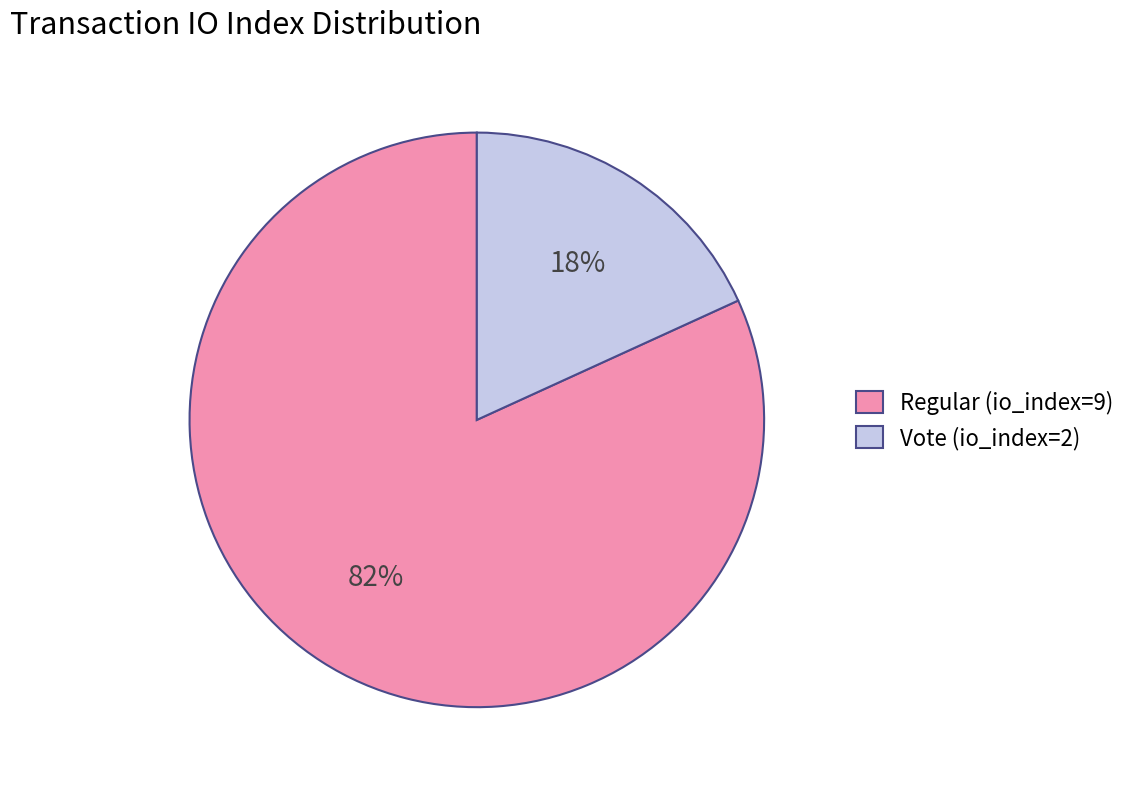

To the nearest percent, what is the average slice percentage?

50%